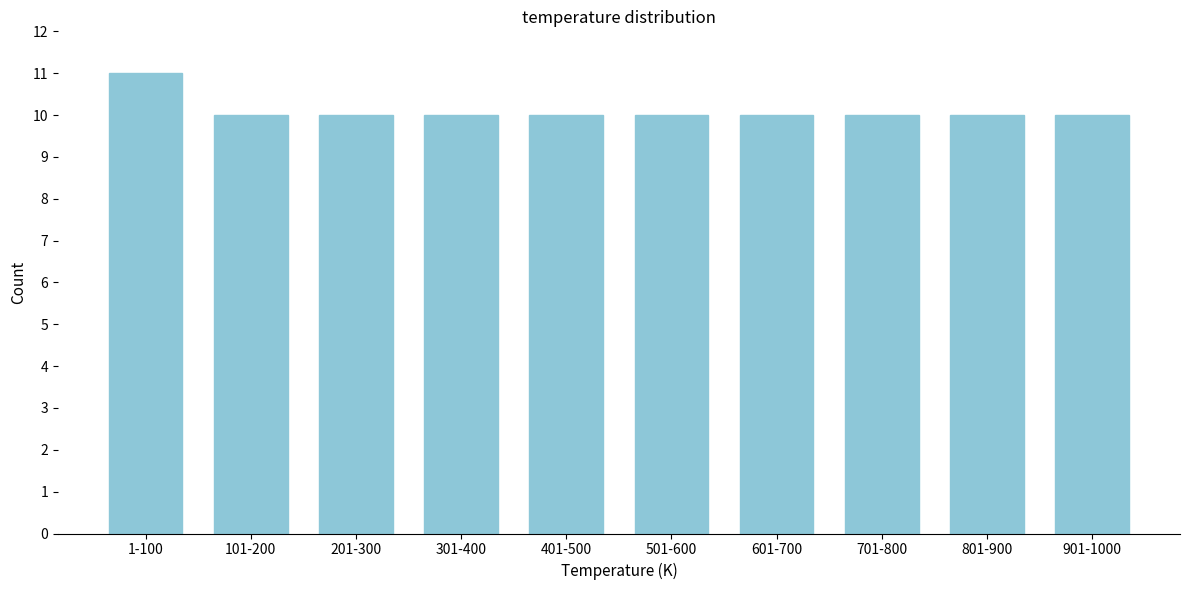

Reading left to right, list all the values displayed in this chart.

11	10	10	10	10	10	10	10	10	10